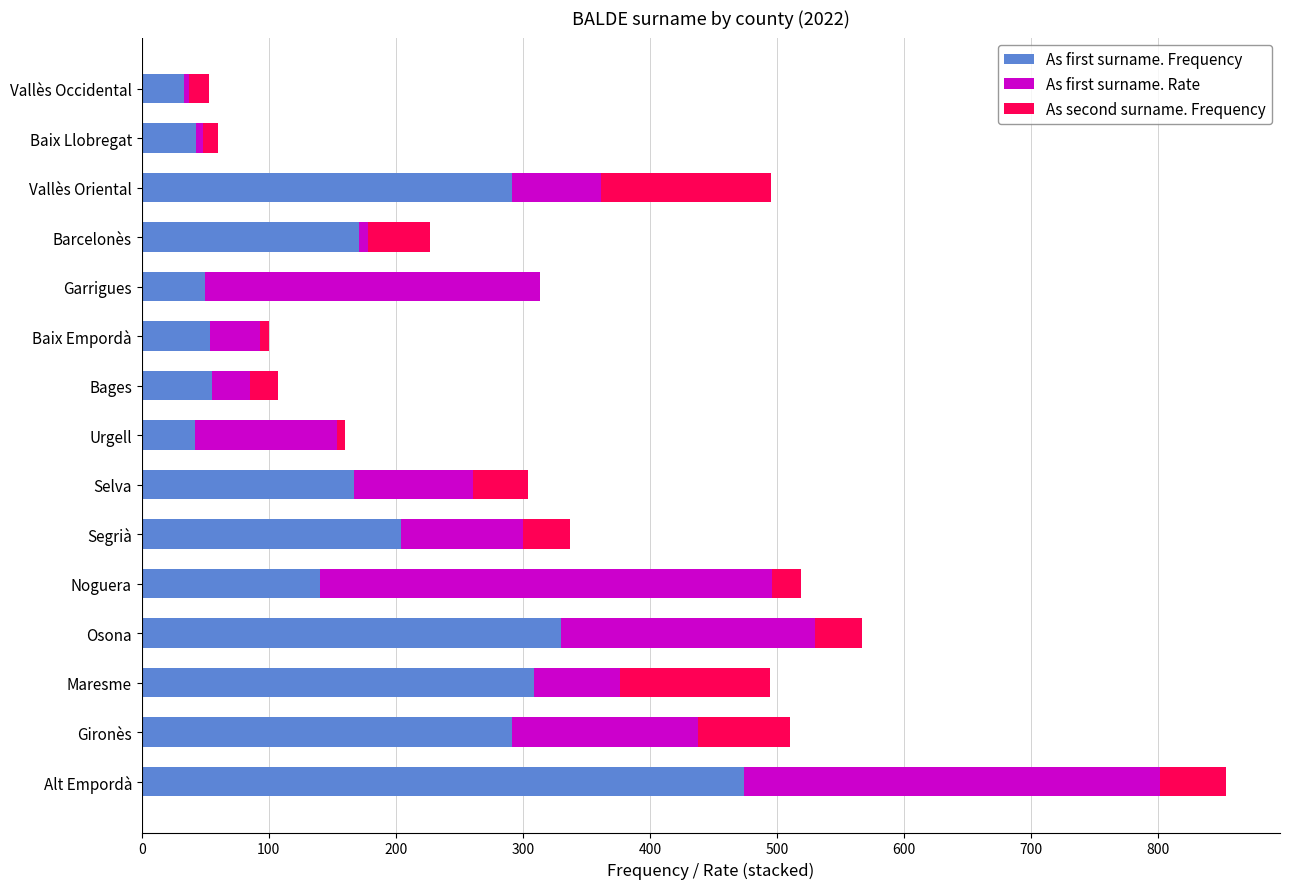

At which category is the sum across all series the highest?

Alt Empordà